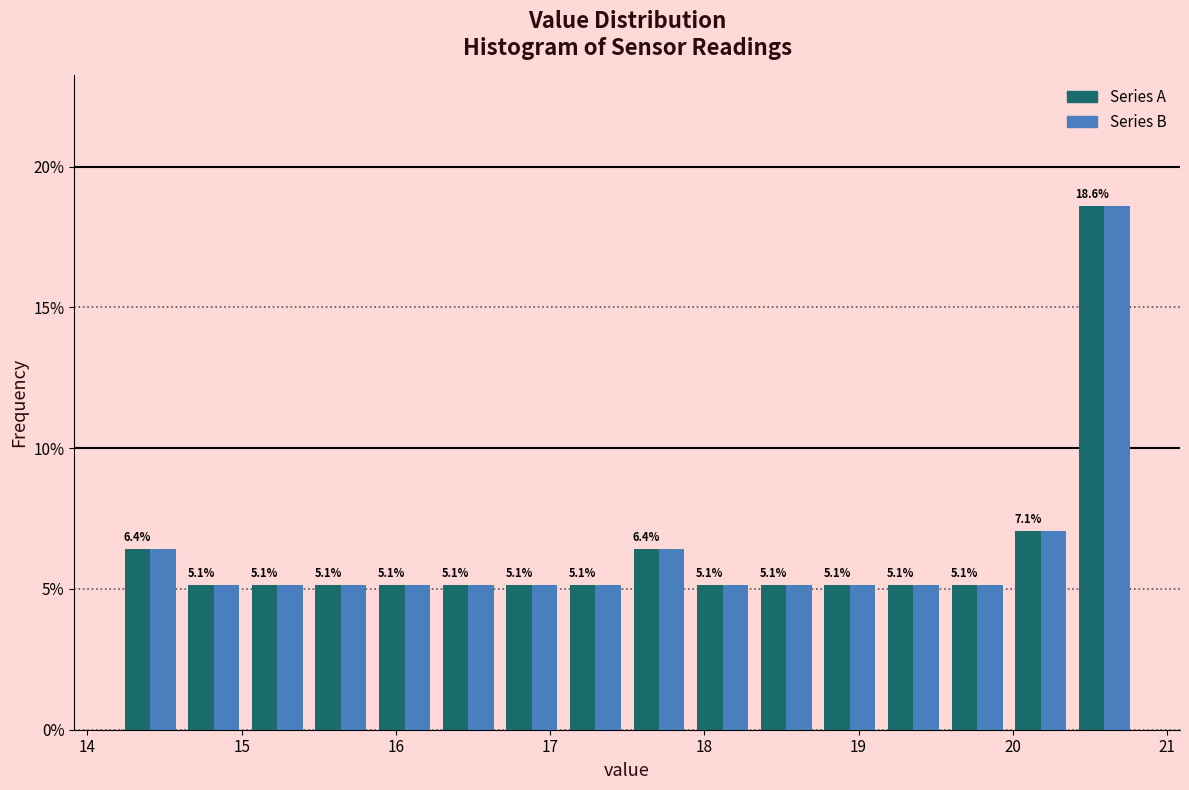

In the Series A series, which range on the x-axis has the tallest bar?

20.4 to 20.8